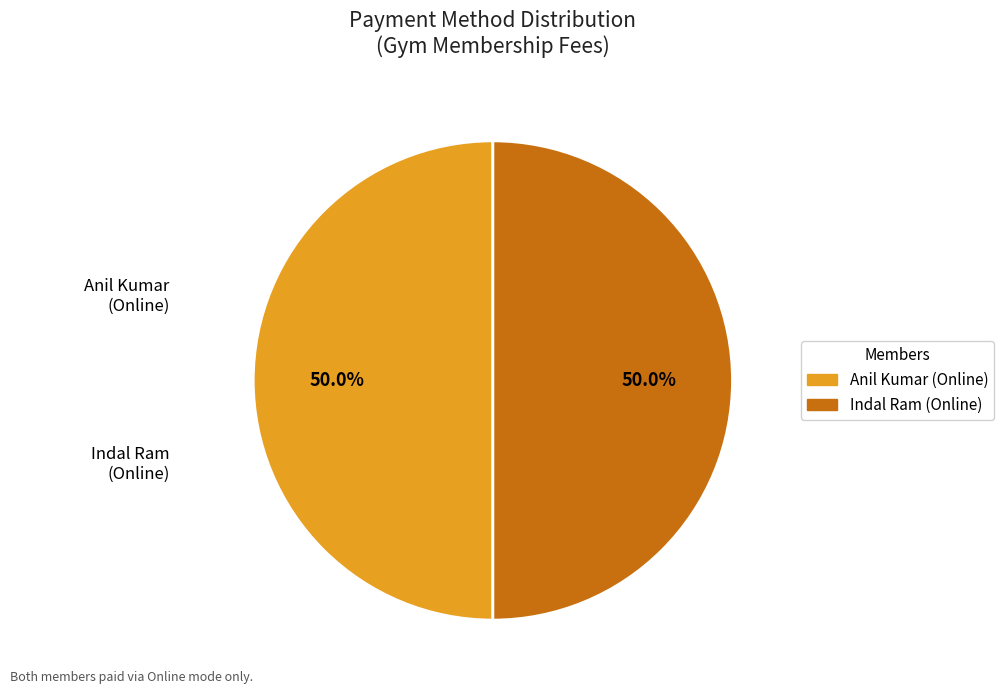

To the nearest percent, what is the average slice percentage?

50%